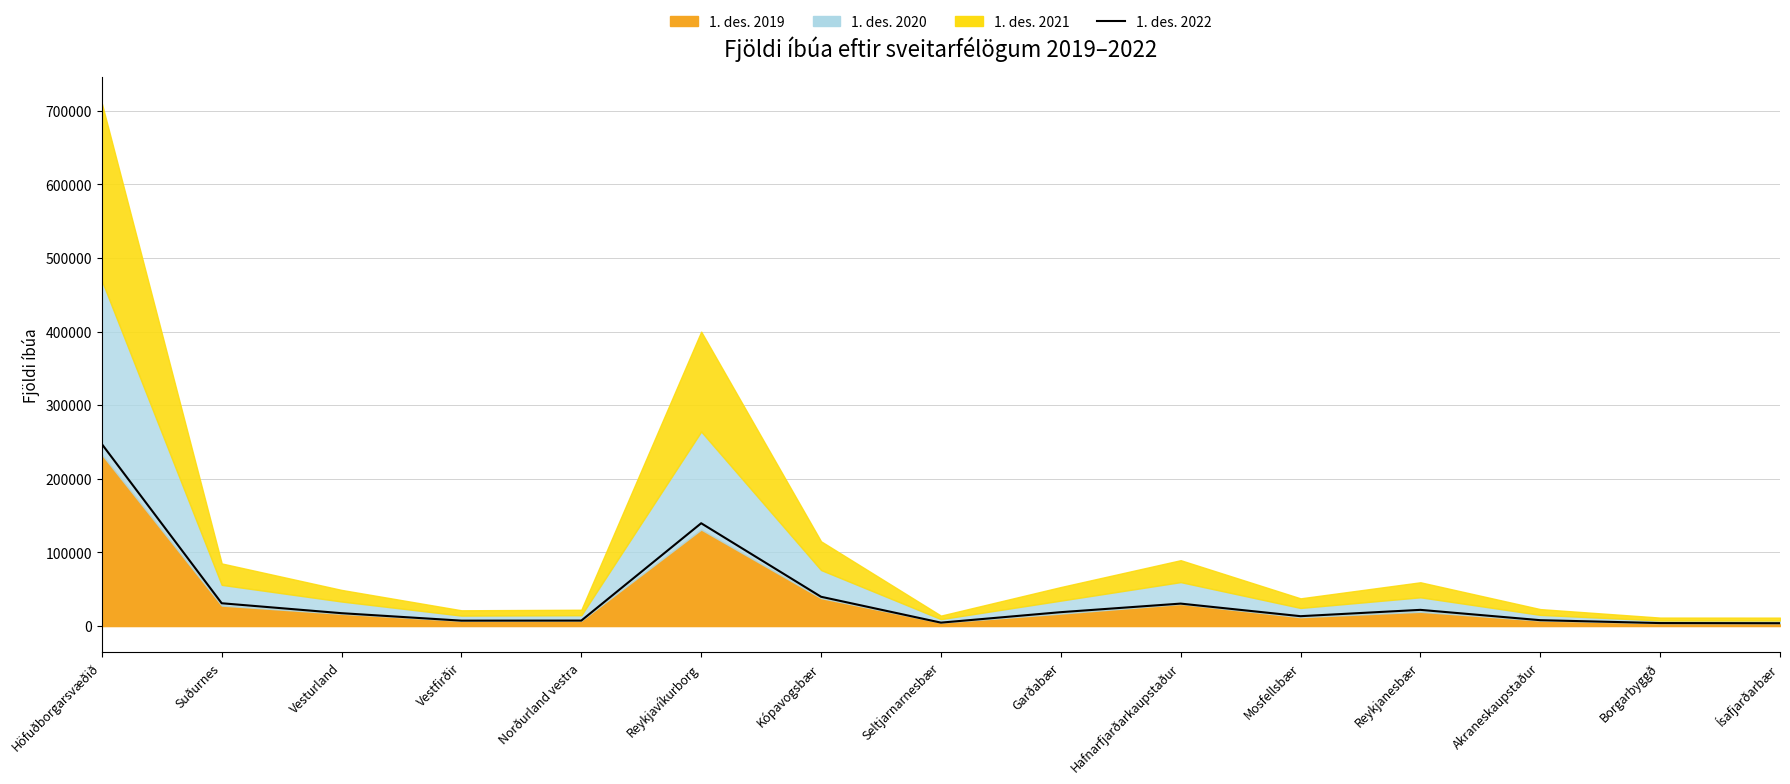

Rank the categories by value from highest to lowest.

Höfuðborgarsvæðið, Reykjavíkurborg, Kópavogsbær, Suðurnes, Hafnarfjarðarkaupstaður, Reykjanesbær, Garðabær, Vesturland, Mosfellsbær, Akraneskaupstaður, Norðurland vestra, Vestfirðir, Seltjarnarnesbær, Borgarbyggð, Ísafjarðarbær